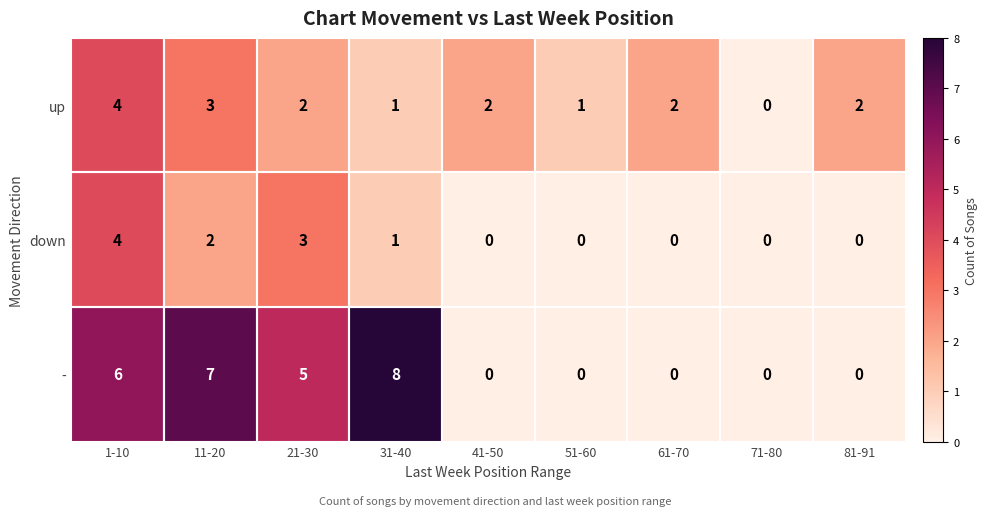

Which series has the largest total across all categories?

-